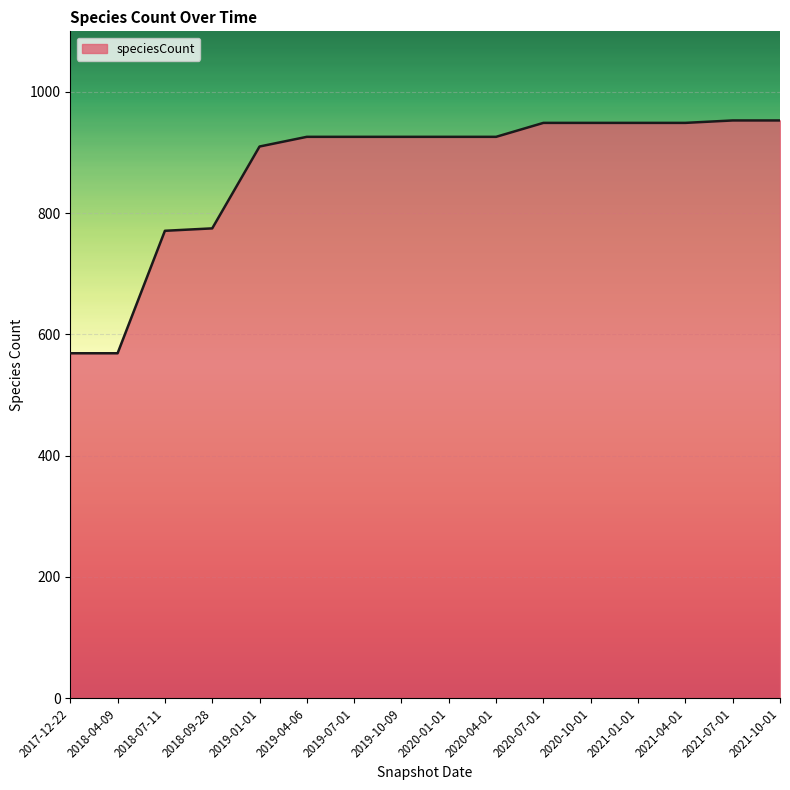

What is the greatest value displayed?

953